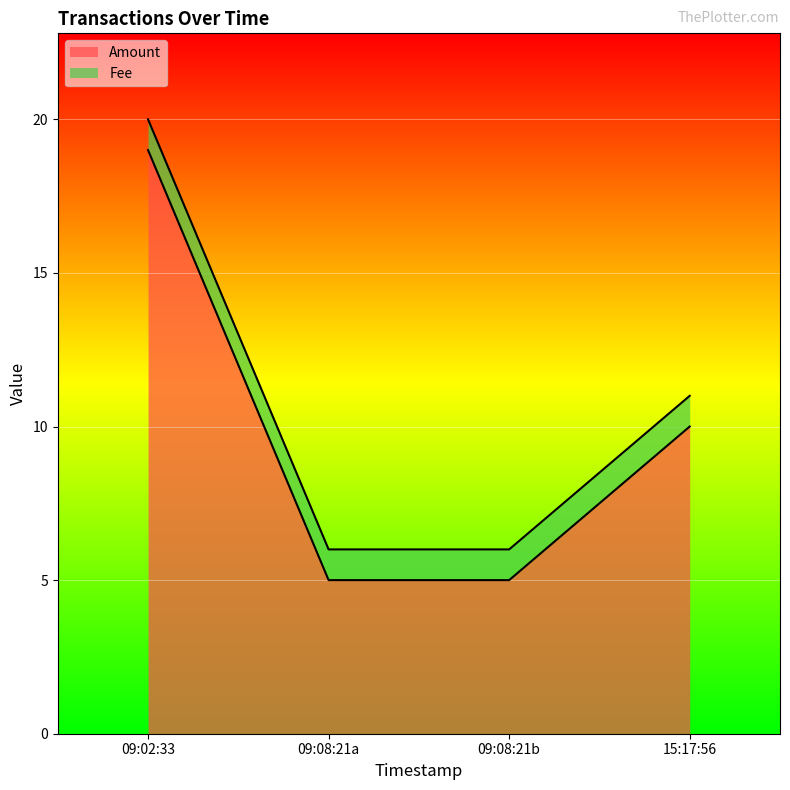

Read the Amount value at 09:08:21a.

5